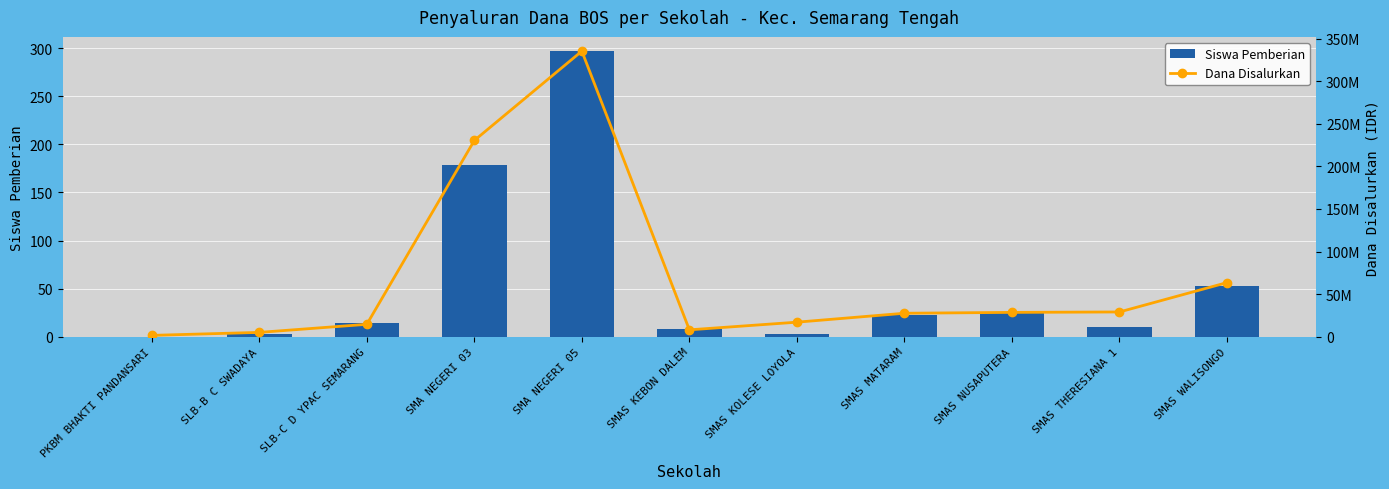

Reading left to right, transcribe all the data shown in this chart.

Siswa Pemberian: 0	3	14	179	297	8	3	23	25	10	53
Dana Disalurkan: 1500000	5000000	14500000	230500000	335500000	8000000	17000000	27500000	28500000	29000000	63500000